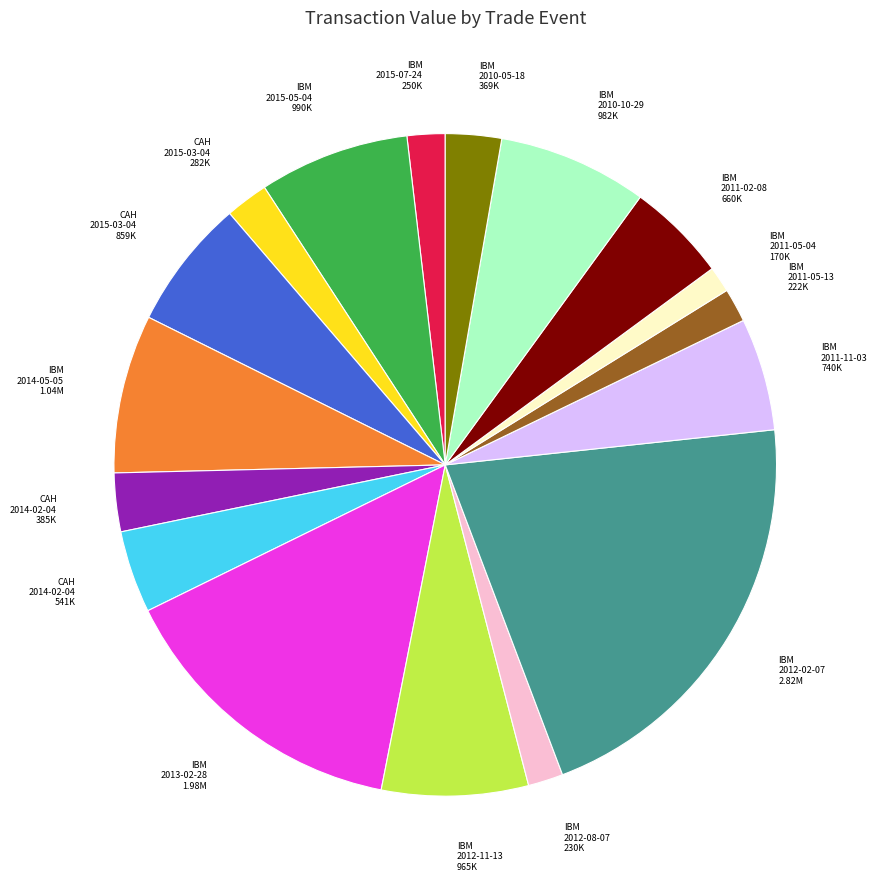

Does any single category account for the majority?

No